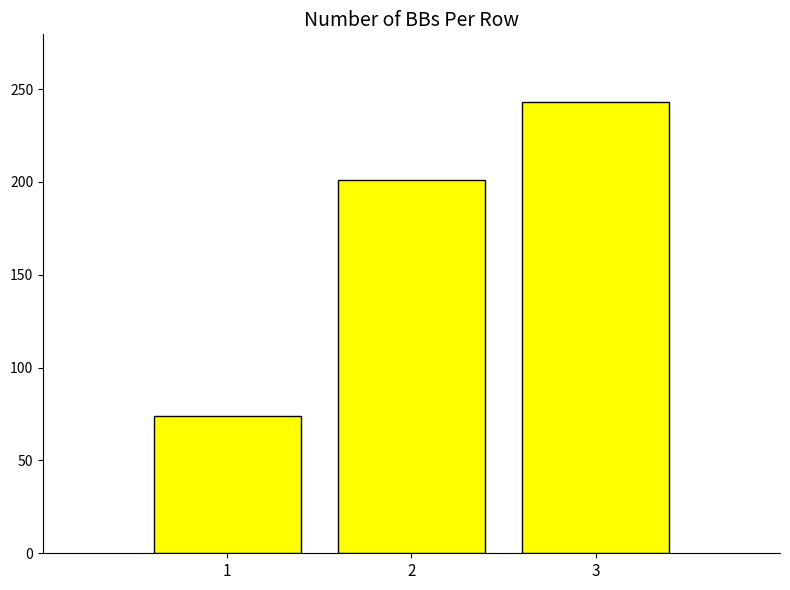

Rank the categories by value from lowest to highest.

1, 2, 3